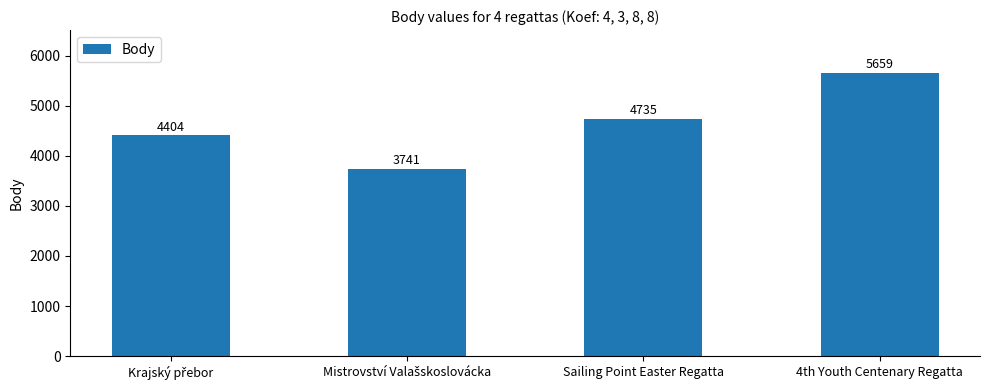

Reading left to right, list all the values displayed in this chart.

4404	3741	4735	5659